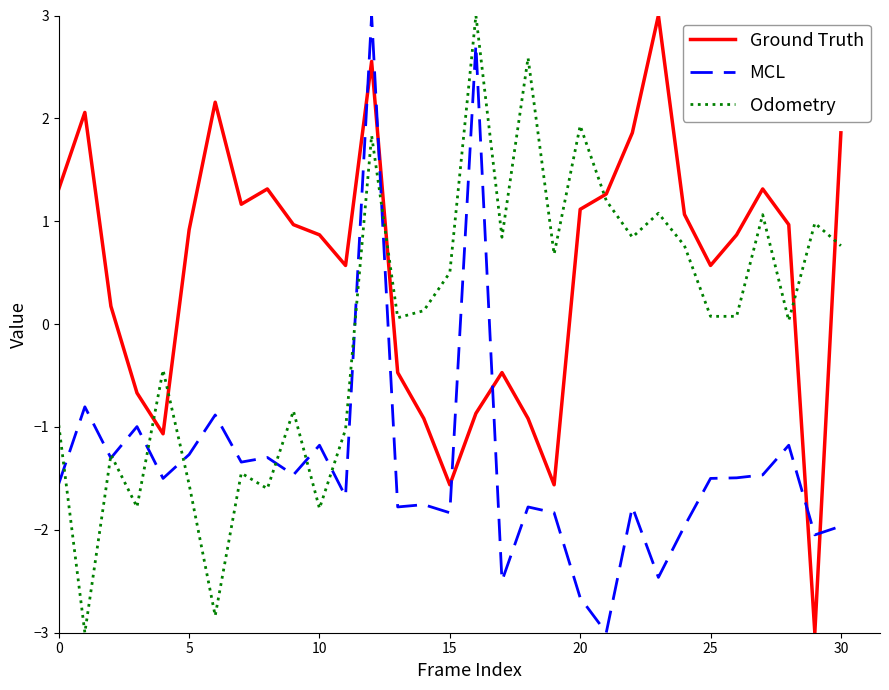

What is the difference between the maximum and minimum values in the Odometry series?

6.0